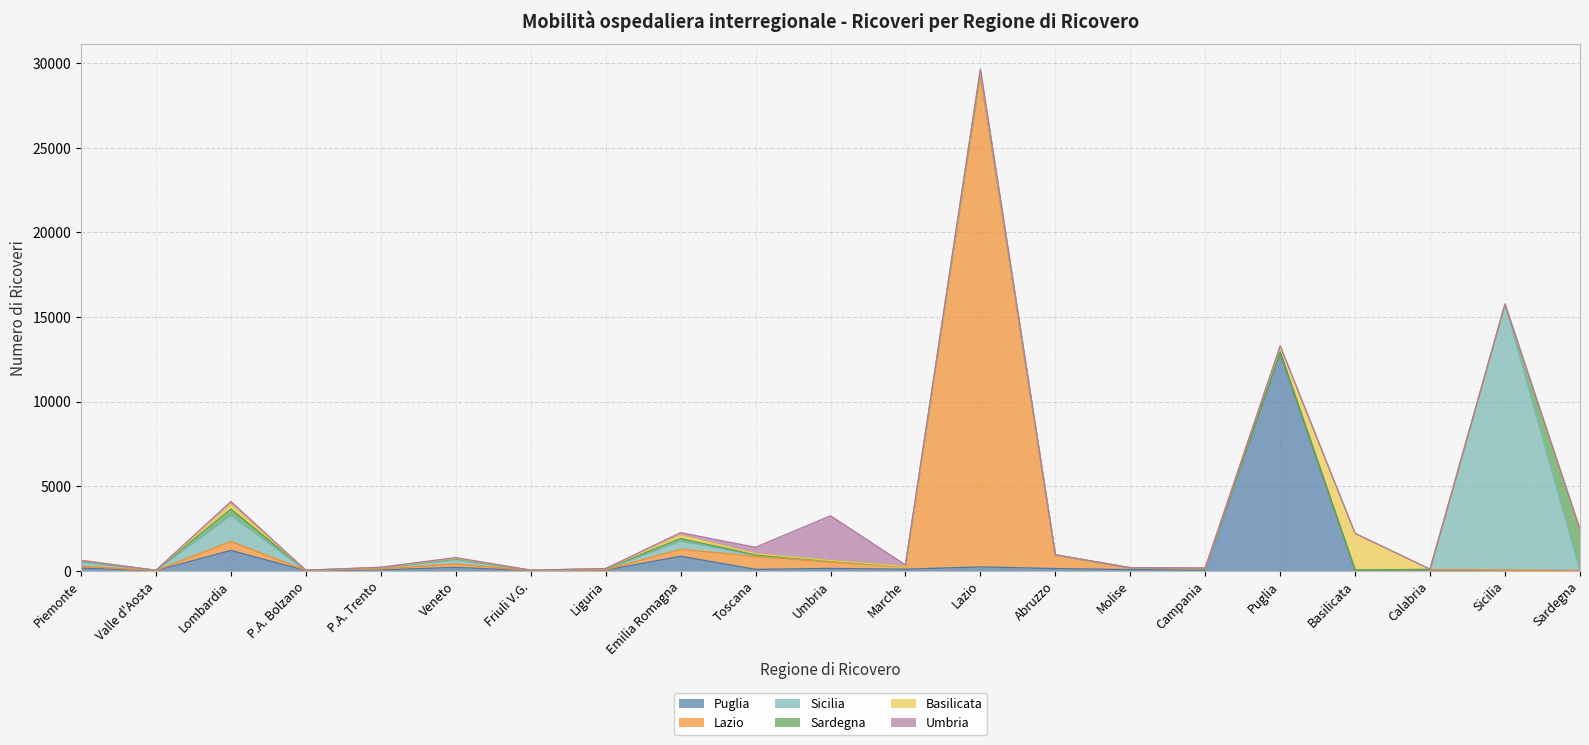

Read the Puglia value at Calabria, to the nearest 50.

50